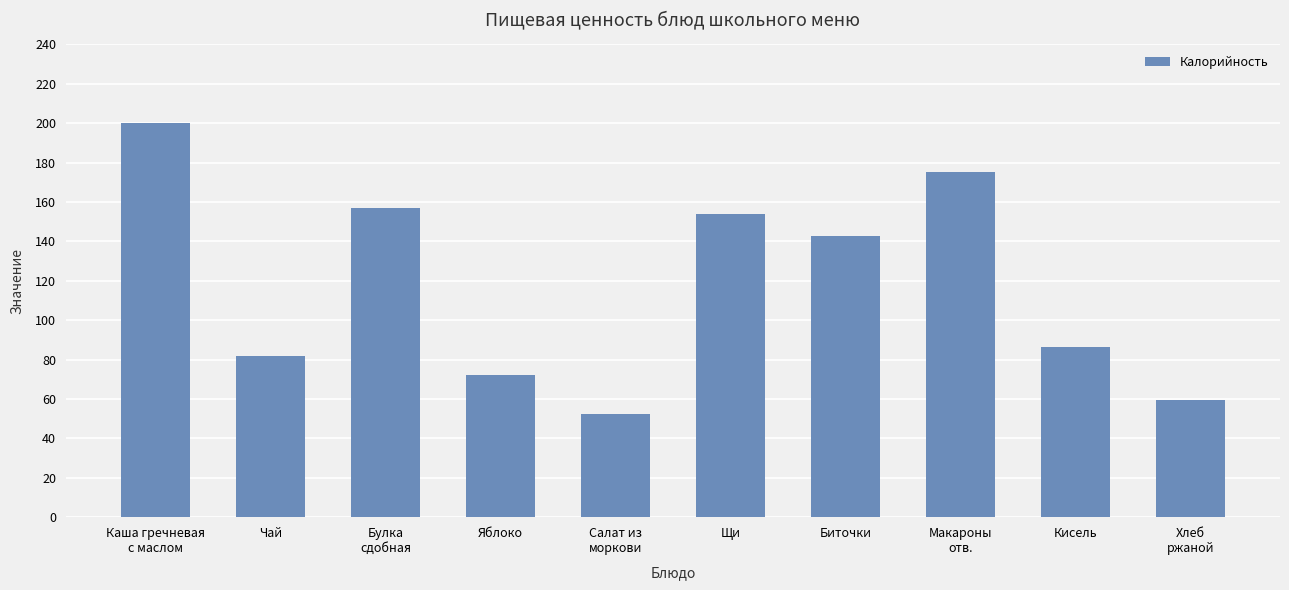

Rank the categories by value from lowest to highest.

Салат из
моркови, Хлеб
ржаной, Яблоко, Чай, Кисель, Биточки, Щи, Булка
сдобная, Макароны
отв., Каша гречневая
с маслом